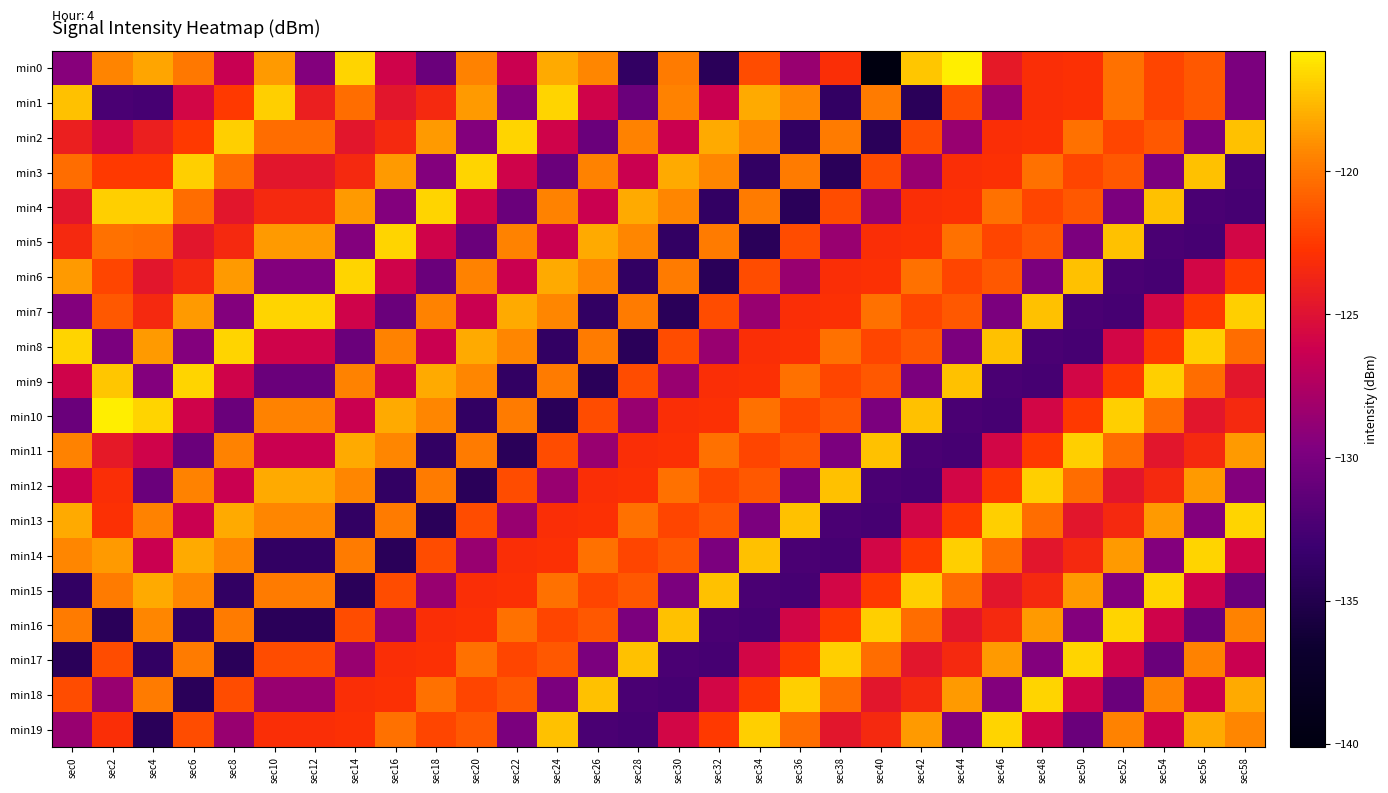

Reading right to left, list all the values displayed in this chart.

min0: sec58=-129.9	sec56=-121.2	sec54=-122.0	sec52=-120.2	sec50=-123.0	sec48=-123.1	sec46=-124.4	sec44=-115.8	sec42=-117.2	sec40=-140.1	sec38=-123.0	sec36=-128.6	sec34=-121.7	sec32=-134.4	sec30=-119.8	sec28=-133.8	sec26=-119.3	sec24=-118.1	sec22=-126.3	sec20=-119.5	sec18=-130.7	sec16=-126.0	sec14=-116.7	sec12=-129.5	sec10=-118.7	sec8=-126.4	sec6=-119.9	sec4=-118.3	sec2=-119.4	sec0=-129.4
min1: sec58=-129.9	sec56=-121.2	sec54=-122.0	sec52=-120.2	sec50=-123.0	sec48=-123.0	sec46=-128.6	sec44=-121.7	sec42=-134.4	sec40=-119.8	sec38=-133.8	sec36=-119.3	sec34=-118.1	sec32=-126.3	sec30=-119.5	sec28=-130.7	sec26=-126.0	sec24=-116.7	sec22=-129.5	sec20=-118.7	sec18=-123.5	sec16=-124.7	sec14=-120.4	sec12=-124.1	sec10=-116.9	sec8=-122.5	sec6=-125.8	sec4=-132.6	sec2=-132.4	sec0=-117.4
min2: sec58=-117.4	sec56=-129.9	sec54=-121.2	sec52=-122.0	sec50=-120.2	sec48=-123.0	sec46=-123.0	sec44=-128.6	sec42=-121.7	sec40=-134.4	sec38=-119.8	sec36=-133.8	sec34=-119.3	sec32=-118.1	sec30=-126.3	sec28=-119.5	sec26=-130.7	sec24=-126.0	sec22=-116.7	sec20=-129.5	sec18=-118.7	sec16=-123.5	sec14=-124.7	sec12=-120.4	sec10=-120.4	sec8=-116.9	sec6=-122.5	sec4=-124.1	sec2=-125.8	sec0=-124.1
min3: sec58=-132.4	sec56=-117.4	sec54=-129.9	sec52=-121.2	sec50=-122.0	sec48=-120.2	sec46=-123.0	sec44=-123.0	sec42=-128.6	sec40=-121.7	sec38=-134.4	sec36=-119.8	sec34=-133.8	sec32=-119.3	sec30=-118.1	sec28=-126.3	sec26=-119.5	sec24=-130.7	sec22=-126.0	sec20=-116.7	sec18=-129.5	sec16=-118.7	sec14=-123.5	sec12=-124.7	sec10=-124.7	sec8=-120.4	sec6=-116.9	sec4=-122.5	sec2=-122.5	sec0=-120.4
min4: sec58=-132.6	sec56=-132.4	sec54=-117.4	sec52=-129.9	sec50=-121.2	sec48=-122.0	sec46=-120.2	sec44=-123.0	sec42=-123.0	sec40=-128.6	sec38=-121.7	sec36=-134.4	sec34=-119.8	sec32=-133.8	sec30=-119.3	sec28=-118.1	sec26=-126.3	sec24=-119.5	sec22=-130.7	sec20=-126.0	sec18=-116.7	sec16=-129.5	sec14=-118.7	sec12=-123.5	sec10=-123.5	sec8=-124.7	sec6=-120.4	sec4=-116.9	sec2=-116.9	sec0=-124.7
min5: sec58=-125.8	sec56=-132.6	sec54=-132.4	sec52=-117.4	sec50=-129.9	sec48=-121.2	sec46=-122.0	sec44=-120.2	sec42=-123.0	sec40=-123.0	sec38=-128.6	sec36=-121.7	sec34=-134.4	sec32=-119.8	sec30=-133.8	sec28=-119.3	sec26=-118.1	sec24=-126.3	sec22=-119.5	sec20=-130.7	sec18=-126.0	sec16=-116.7	sec14=-129.5	sec12=-118.7	sec10=-118.7	sec8=-123.5	sec6=-124.7	sec4=-120.4	sec2=-120.2	sec0=-123.5
min6: sec58=-122.5	sec56=-125.8	sec54=-132.6	sec52=-132.4	sec50=-117.4	sec48=-129.9	sec46=-121.2	sec44=-122.0	sec42=-120.2	sec40=-123.0	sec38=-123.0	sec36=-128.6	sec34=-121.7	sec32=-134.4	sec30=-119.8	sec28=-133.8	sec26=-119.3	sec24=-118.1	sec22=-126.3	sec20=-119.5	sec18=-130.7	sec16=-126.0	sec14=-116.7	sec12=-129.5	sec10=-129.5	sec8=-118.7	sec6=-123.5	sec4=-124.7	sec2=-122.0	sec0=-118.7
min7: sec58=-116.9	sec56=-122.5	sec54=-125.8	sec52=-132.6	sec50=-132.4	sec48=-117.4	sec46=-129.9	sec44=-121.2	sec42=-122.0	sec40=-120.2	sec38=-123.0	sec36=-123.0	sec34=-128.6	sec32=-121.7	sec30=-134.4	sec28=-119.8	sec26=-133.8	sec24=-119.3	sec22=-118.1	sec20=-126.3	sec18=-119.5	sec16=-130.7	sec14=-126.0	sec12=-116.7	sec10=-116.7	sec8=-129.5	sec6=-118.7	sec4=-123.5	sec2=-121.2	sec0=-129.5
min8: sec58=-120.4	sec56=-116.9	sec54=-122.5	sec52=-125.8	sec50=-132.6	sec48=-132.4	sec46=-117.4	sec44=-129.9	sec42=-121.2	sec40=-122.0	sec38=-120.2	sec36=-123.0	sec34=-123.0	sec32=-128.6	sec30=-121.7	sec28=-134.4	sec26=-119.8	sec24=-133.8	sec22=-119.3	sec20=-118.1	sec18=-126.3	sec16=-119.5	sec14=-130.7	sec12=-126.0	sec10=-126.0	sec8=-116.7	sec6=-129.5	sec4=-118.7	sec2=-129.9	sec0=-116.7
min9: sec58=-124.7	sec56=-120.4	sec54=-116.9	sec52=-122.5	sec50=-125.8	sec48=-132.6	sec46=-132.4	sec44=-117.4	sec42=-129.9	sec40=-121.2	sec38=-122.0	sec36=-120.2	sec34=-123.0	sec32=-123.0	sec30=-128.6	sec28=-121.7	sec26=-134.4	sec24=-119.8	sec22=-133.8	sec20=-119.3	sec18=-118.1	sec16=-126.3	sec14=-119.5	sec12=-130.7	sec10=-130.7	sec8=-126.0	sec6=-116.7	sec4=-129.5	sec2=-117.2	sec0=-126.0
min10: sec58=-123.5	sec56=-124.7	sec54=-120.4	sec52=-116.9	sec50=-122.5	sec48=-125.8	sec46=-132.6	sec44=-132.4	sec42=-117.4	sec40=-129.9	sec38=-121.2	sec36=-122.0	sec34=-120.2	sec32=-123.0	sec30=-123.0	sec28=-128.6	sec26=-121.7	sec24=-134.4	sec22=-119.8	sec20=-133.8	sec18=-119.3	sec16=-118.1	sec14=-126.3	sec12=-119.5	sec10=-119.5	sec8=-130.7	sec6=-126.0	sec4=-116.7	sec2=-115.8	sec0=-130.7
min11: sec58=-118.7	sec56=-123.5	sec54=-124.7	sec52=-120.4	sec50=-116.9	sec48=-122.5	sec46=-125.8	sec44=-132.6	sec42=-132.4	sec40=-117.4	sec38=-129.9	sec36=-121.2	sec34=-122.0	sec32=-120.2	sec30=-123.0	sec28=-123.0	sec26=-128.6	sec24=-121.7	sec22=-134.4	sec20=-119.8	sec18=-133.8	sec16=-119.3	sec14=-118.1	sec12=-126.3	sec10=-126.3	sec8=-119.5	sec6=-130.7	sec4=-126.0	sec2=-124.4	sec0=-119.5
min12: sec58=-129.5	sec56=-118.7	sec54=-123.5	sec52=-124.7	sec50=-120.4	sec48=-116.9	sec46=-122.5	sec44=-125.8	sec42=-132.6	sec40=-132.4	sec38=-117.4	sec36=-129.9	sec34=-121.2	sec32=-122.0	sec30=-120.2	sec28=-123.0	sec26=-123.0	sec24=-128.6	sec22=-121.7	sec20=-134.4	sec18=-119.8	sec16=-133.8	sec14=-119.3	sec12=-118.1	sec10=-118.1	sec8=-126.3	sec6=-119.5	sec4=-130.7	sec2=-123.1	sec0=-126.3
min13: sec58=-116.7	sec56=-129.5	sec54=-118.7	sec52=-123.5	sec50=-124.7	sec48=-120.4	sec46=-116.9	sec44=-122.5	sec42=-125.8	sec40=-132.6	sec38=-132.4	sec36=-117.4	sec34=-129.9	sec32=-121.2	sec30=-122.0	sec28=-120.2	sec26=-123.0	sec24=-123.0	sec22=-128.6	sec20=-121.7	sec18=-134.4	sec16=-119.8	sec14=-133.8	sec12=-119.3	sec10=-119.3	sec8=-118.1	sec6=-126.3	sec4=-119.5	sec2=-123.0	sec0=-118.1
min14: sec58=-126.0	sec56=-116.7	sec54=-129.5	sec52=-118.7	sec50=-123.5	sec48=-124.7	sec46=-120.4	sec44=-116.9	sec42=-122.5	sec40=-125.8	sec38=-132.6	sec36=-132.4	sec34=-117.4	sec32=-129.9	sec30=-121.2	sec28=-122.0	sec26=-120.2	sec24=-123.0	sec22=-123.0	sec20=-128.6	sec18=-121.7	sec16=-134.4	sec14=-119.8	sec12=-133.8	sec10=-133.8	sec8=-119.3	sec6=-118.1	sec4=-126.3	sec2=-118.7	sec0=-119.3
min15: sec58=-130.7	sec56=-126.0	sec54=-116.7	sec52=-129.5	sec50=-118.7	sec48=-123.5	sec46=-124.7	sec44=-120.4	sec42=-116.9	sec40=-122.5	sec38=-125.8	sec36=-132.6	sec34=-132.4	sec32=-117.4	sec30=-129.9	sec28=-121.2	sec26=-122.0	sec24=-120.2	sec22=-123.0	sec20=-123.0	sec18=-128.6	sec16=-121.7	sec14=-134.4	sec12=-119.8	sec10=-119.8	sec8=-133.8	sec6=-119.3	sec4=-118.1	sec2=-119.8	sec0=-133.8
min16: sec58=-119.5	sec56=-130.7	sec54=-126.0	sec52=-116.7	sec50=-129.5	sec48=-118.7	sec46=-123.5	sec44=-124.7	sec42=-120.4	sec40=-116.9	sec38=-122.5	sec36=-125.8	sec34=-132.6	sec32=-132.4	sec30=-117.4	sec28=-129.9	sec26=-121.2	sec24=-122.0	sec22=-120.2	sec20=-123.0	sec18=-123.0	sec16=-128.6	sec14=-121.7	sec12=-134.4	sec10=-134.4	sec8=-119.8	sec6=-133.8	sec4=-119.3	sec2=-134.4	sec0=-119.8
min17: sec58=-126.3	sec56=-119.5	sec54=-130.7	sec52=-126.0	sec50=-116.7	sec48=-129.5	sec46=-118.7	sec44=-123.5	sec42=-124.7	sec40=-120.4	sec38=-116.9	sec36=-122.5	sec34=-125.8	sec32=-132.6	sec30=-132.4	sec28=-117.4	sec26=-129.9	sec24=-121.2	sec22=-122.0	sec20=-120.2	sec18=-123.0	sec16=-123.0	sec14=-128.6	sec12=-121.7	sec10=-121.7	sec8=-134.4	sec6=-119.8	sec4=-133.8	sec2=-121.7	sec0=-134.4
min18: sec58=-118.1	sec56=-126.3	sec54=-119.5	sec52=-130.7	sec50=-126.0	sec48=-116.7	sec46=-129.5	sec44=-118.7	sec42=-123.5	sec40=-124.7	sec38=-120.4	sec36=-116.9	sec34=-122.5	sec32=-125.8	sec30=-132.6	sec28=-132.4	sec26=-117.4	sec24=-129.9	sec22=-121.2	sec20=-122.0	sec18=-120.2	sec16=-123.0	sec14=-123.0	sec12=-128.6	sec10=-128.6	sec8=-121.7	sec6=-134.4	sec4=-119.8	sec2=-128.6	sec0=-121.7
min19: sec58=-119.3	sec56=-118.1	sec54=-126.3	sec52=-119.5	sec50=-130.7	sec48=-126.0	sec46=-116.7	sec44=-129.5	sec42=-118.7	sec40=-123.5	sec38=-124.7	sec36=-120.4	sec34=-116.9	sec32=-122.5	sec30=-125.8	sec28=-132.6	sec26=-132.4	sec24=-117.4	sec22=-129.9	sec20=-121.2	sec18=-122.0	sec16=-120.2	sec14=-123.0	sec12=-123.0	sec10=-123.0	sec8=-128.6	sec6=-121.7	sec4=-134.4	sec2=-123.0	sec0=-128.6